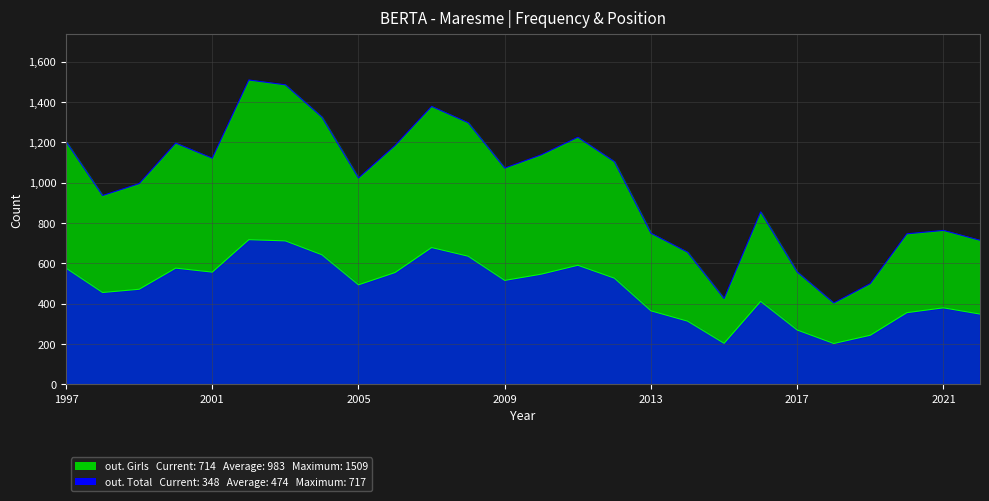

What is the highest value of the out. Total series?

717